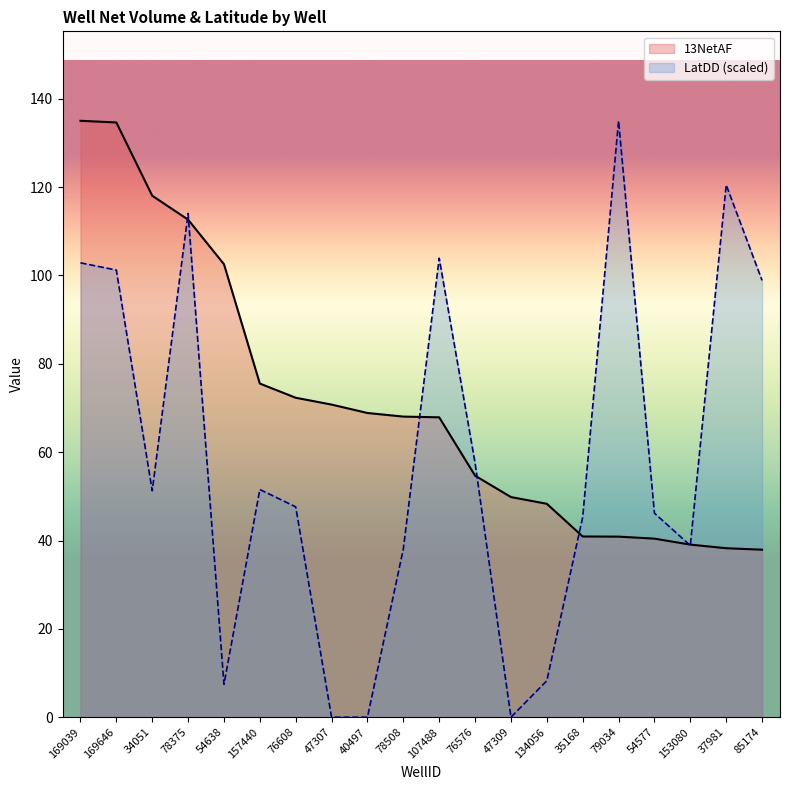

What is the approximate value of 13NetAF at 157440?

75.5